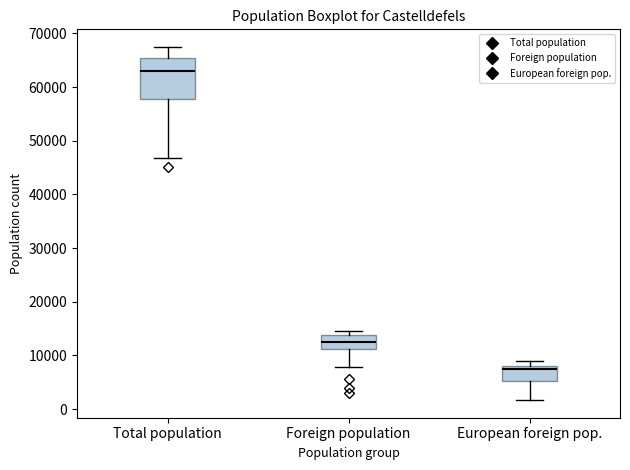

Which box's median line is the lowest?

European foreign pop.